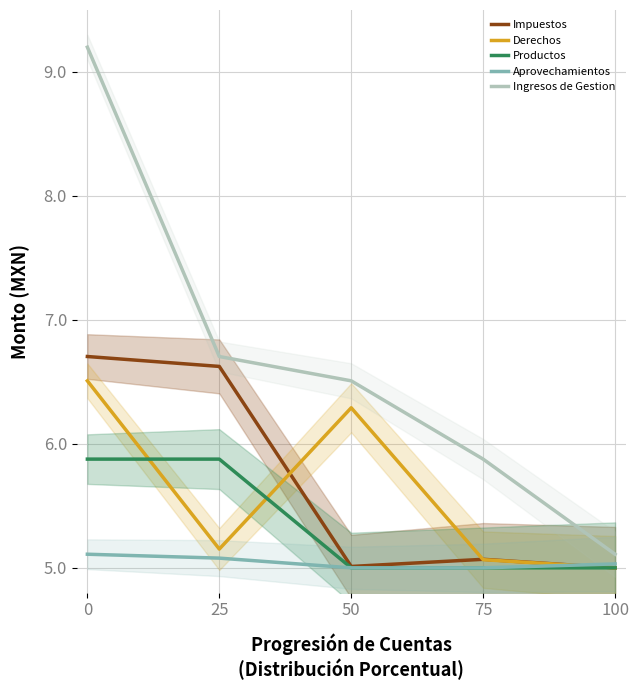

What is the value of the Productos point at the 2nd from the left?

5.9